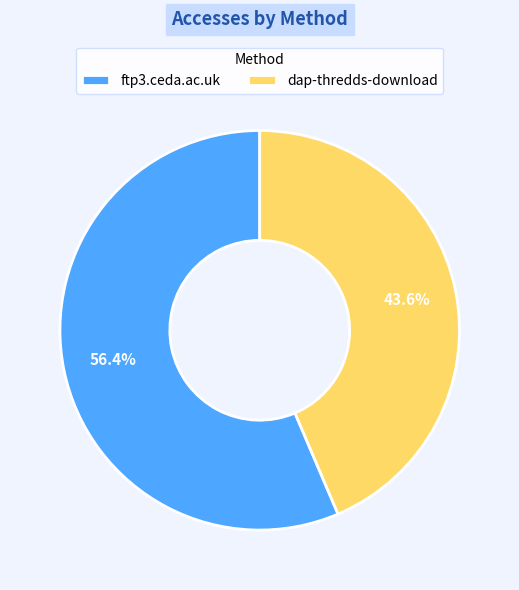

Does dap-thredds-download account for over 50% of the chart?

No